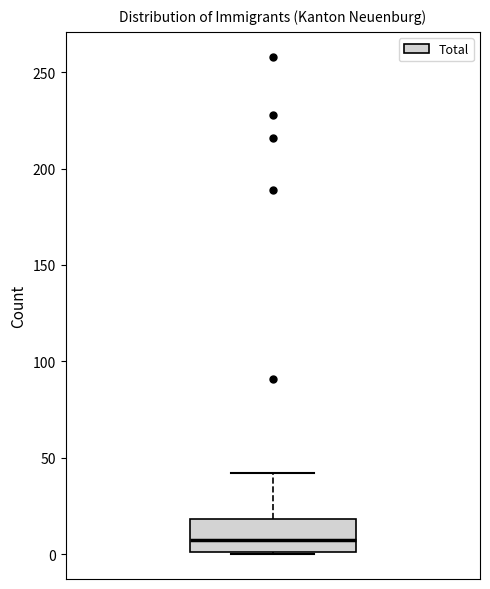

Read this box plot against the y-axis: the position of the median line, the range covered by the box, and the ends of both whiskers. The values are not printed on the chart, so give them approximately, as read against the axis.

median 10, box 0 to 20, whiskers 0 to 40